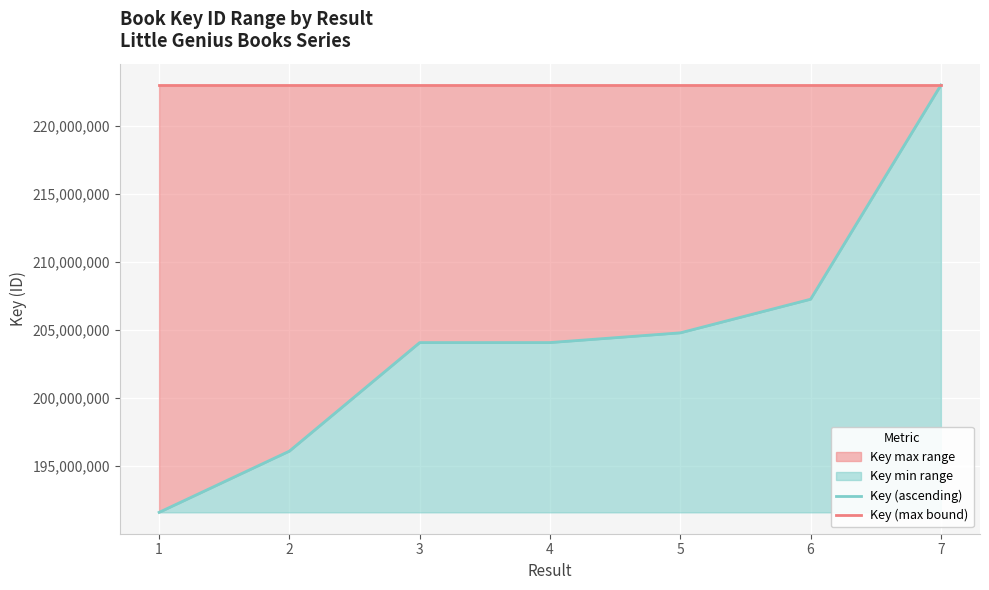

True or false: Key (ascending) has a value of 350767891 at 2.

False